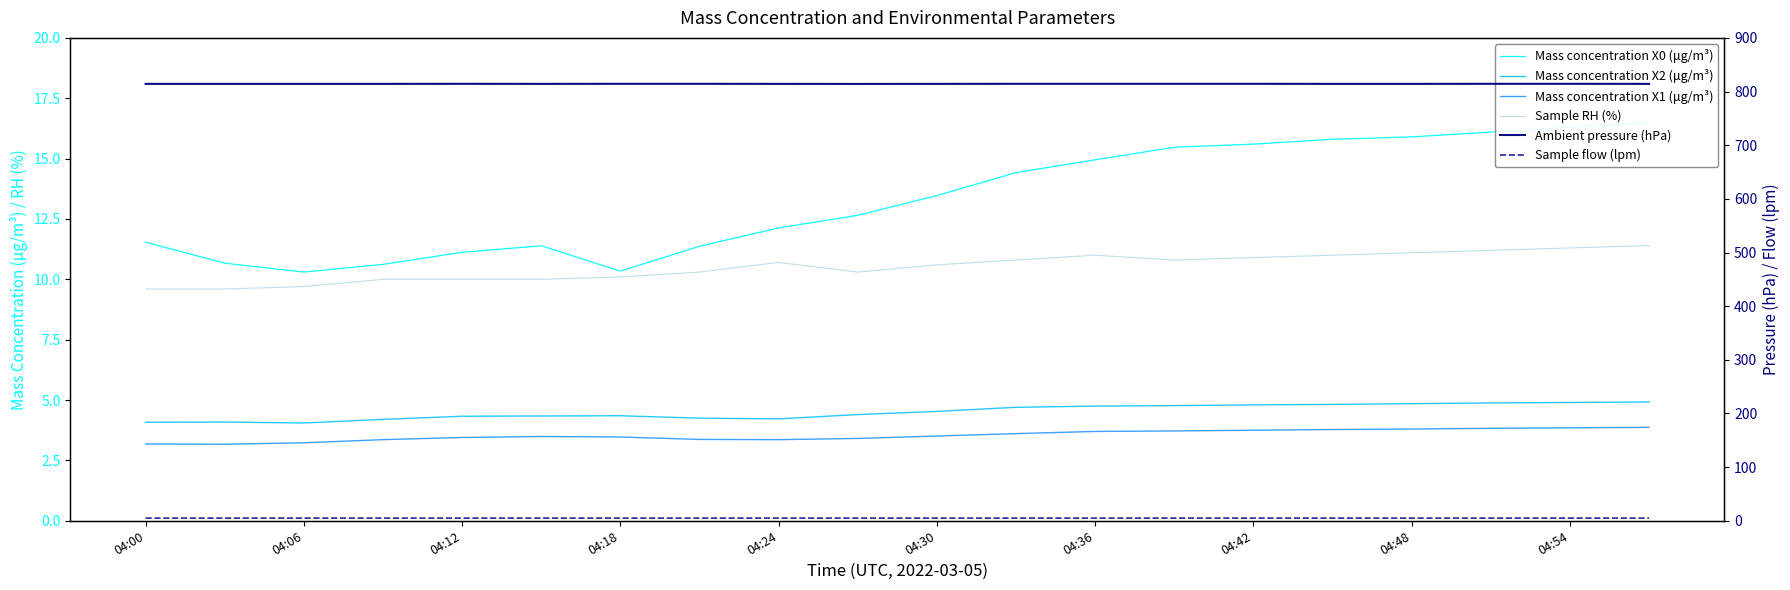

True or false: Mass concentration X0 (μg/m³) and Mass concentration X1 (μg/m³) cross at least once.

False